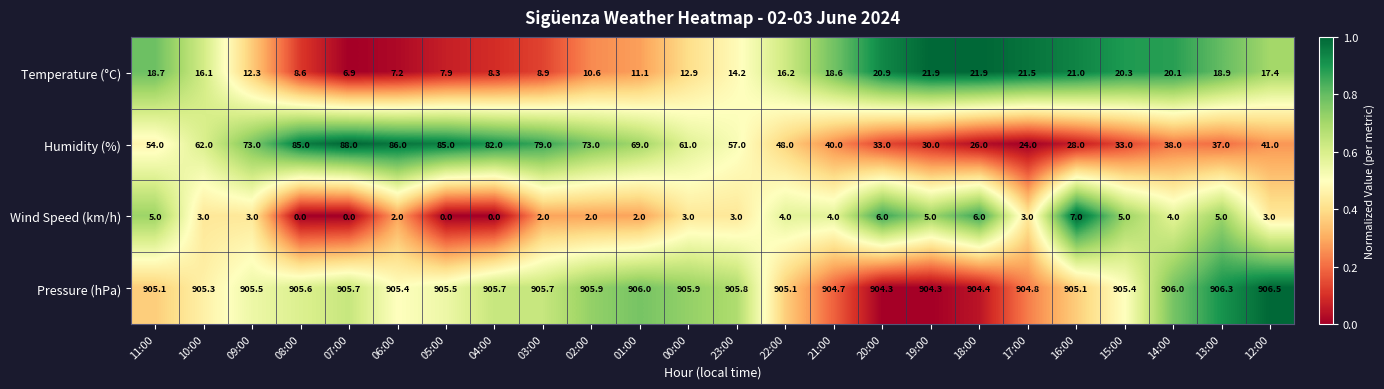

Count the number of categories in the chart.

24